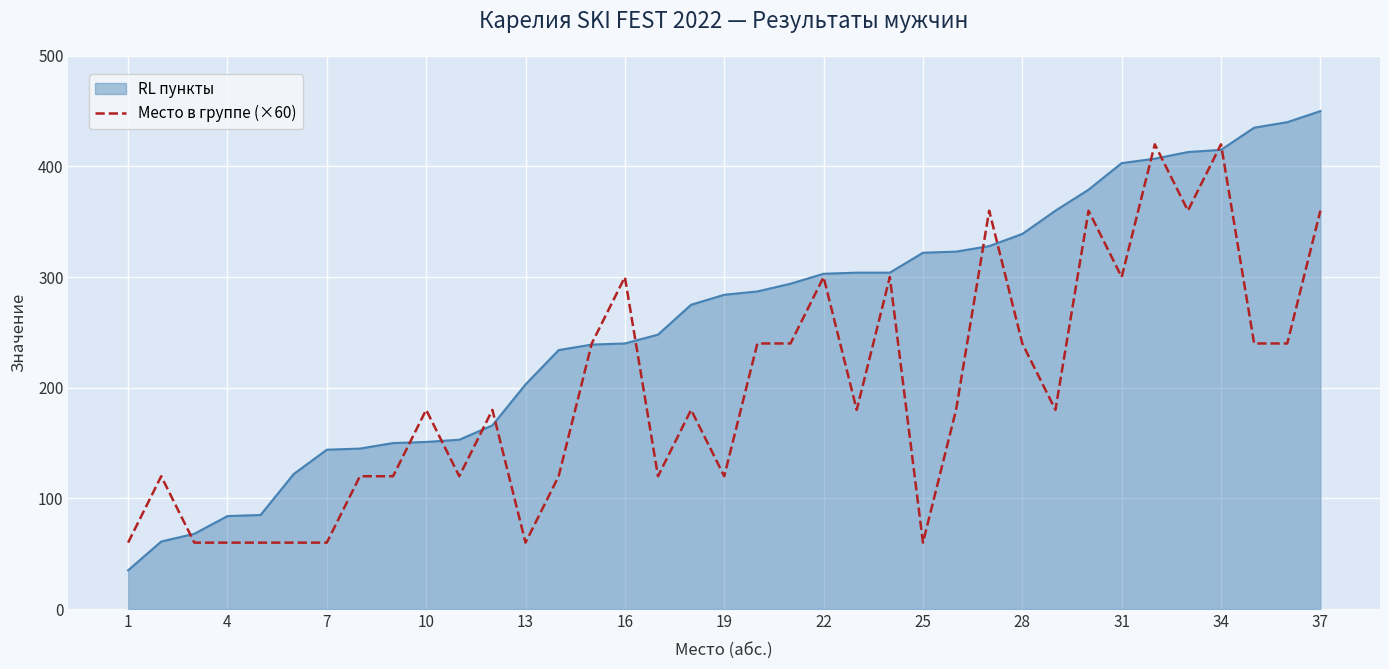

What is the smallest value displayed?

35